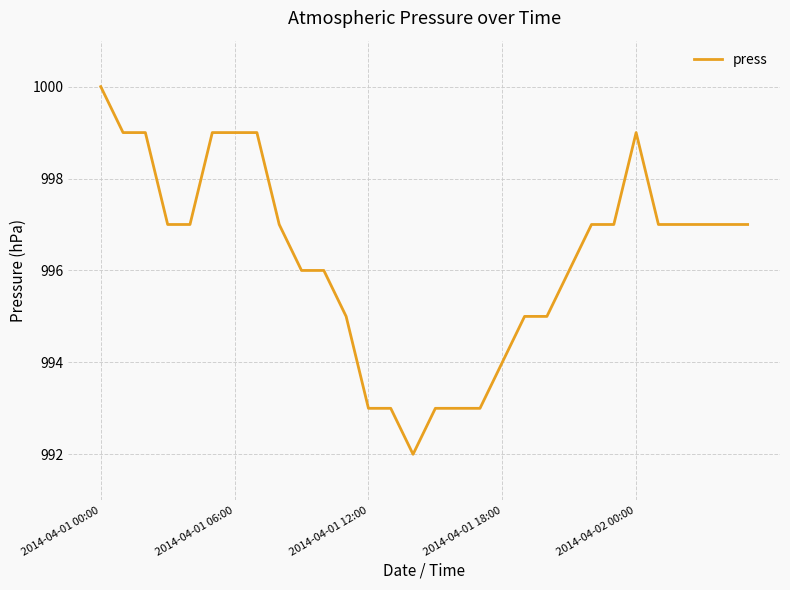

What is the average value?

996